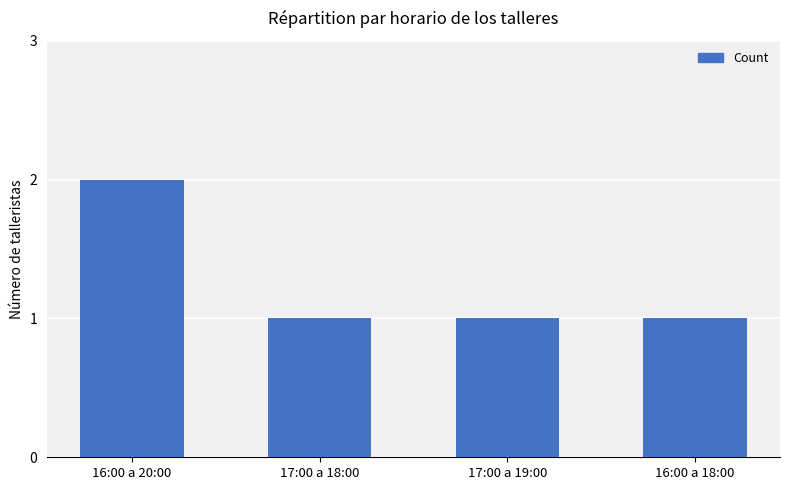

What value does the data have at 16:00 a 18:00?

1